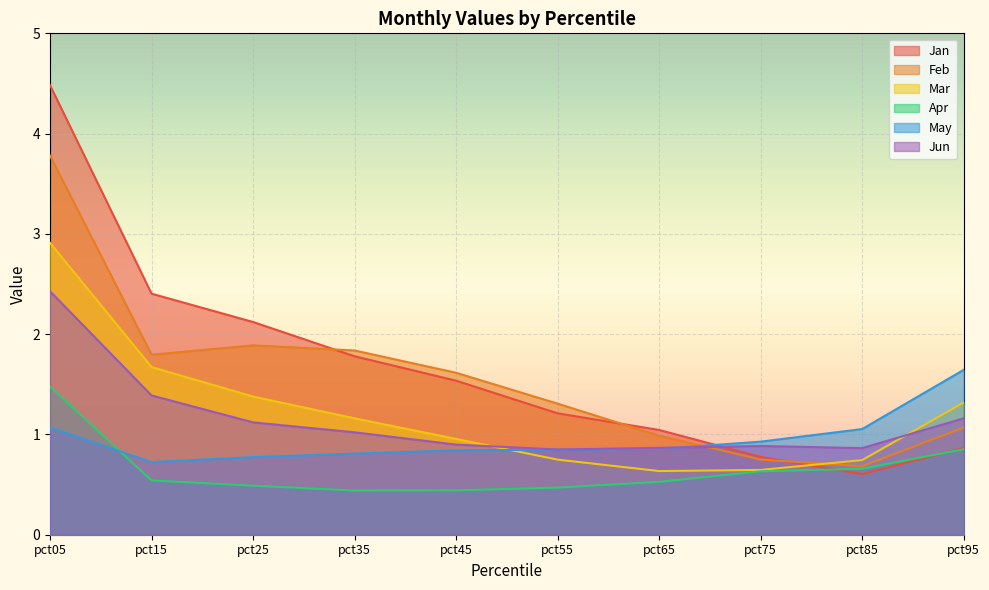

In Feb, how many points are higher than both neighbors (excluding endpoints)?

1